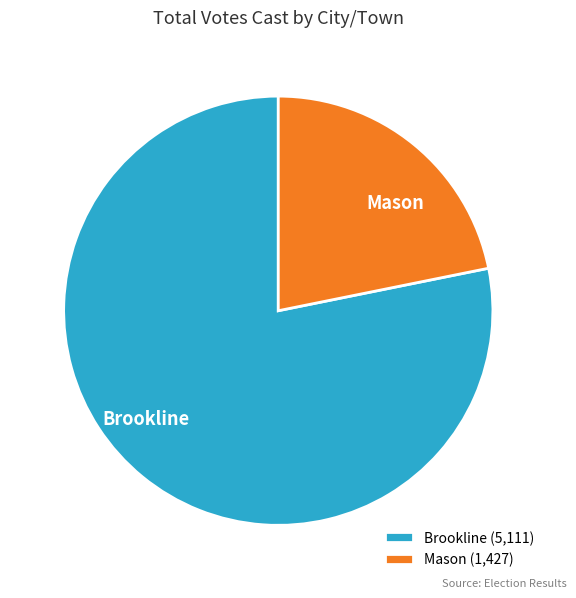

Does Mason represent more than half of the total?

No